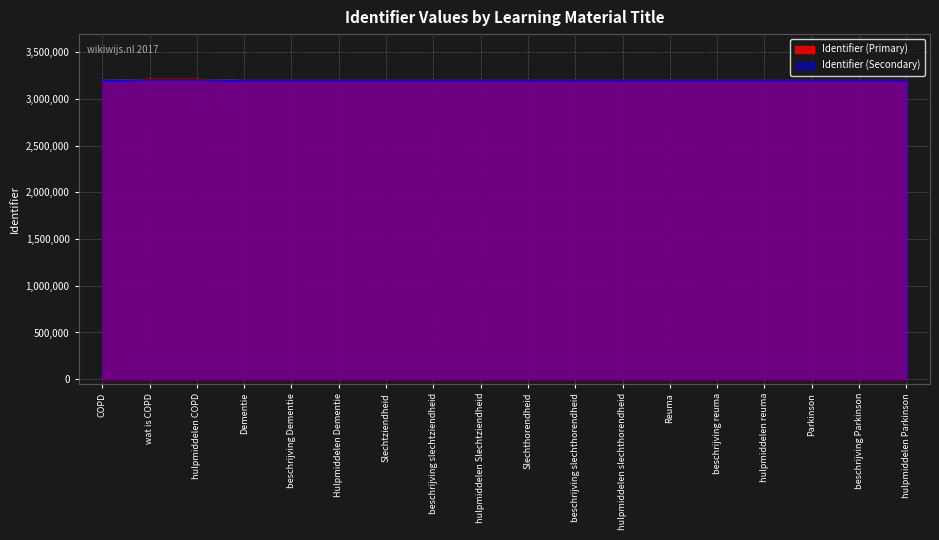

Rank the categories by Identifier_scaled value from lowest to highest.

COPD, Dementie, Slechtziendheid, Slechthorendheid, Reuma, Parkinson, Hulpmiddelen Dementie, beschrijving Dementie, beschrijving slechtziendheid, hulpmiddelen Slechtziendheid, beschrijving slechthorendheid, hulpmiddelen slechthorendheid, beschrijving reuma, hulpmiddelen reuma, beschrijving Parkinson, hulpmiddelen Parkinson, hulpmiddelen COPD, wat is COPD